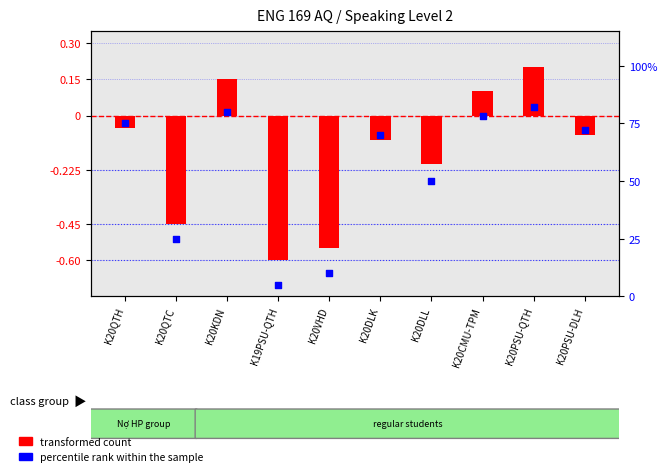

What is the change in value from K20DLL to K20PSU-DLH?

+22